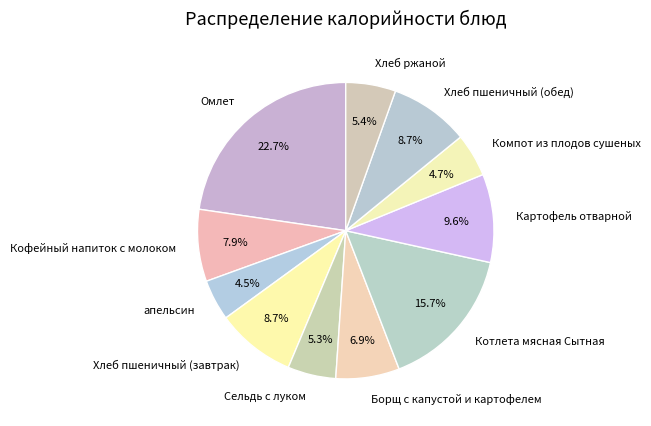

To the nearest percent, what is the difference between the Борщ с капустой и картофелем and Компот из плодов сушеных slice percentages?

2%